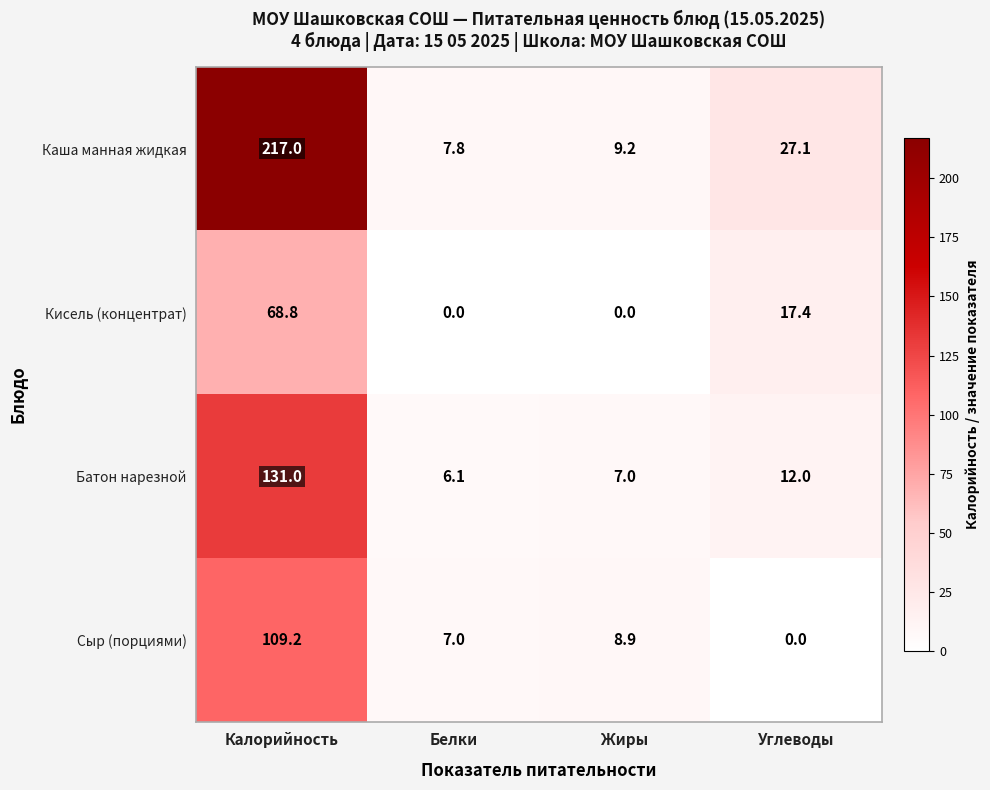

At which category is the sum across all series the highest?

Калорийность